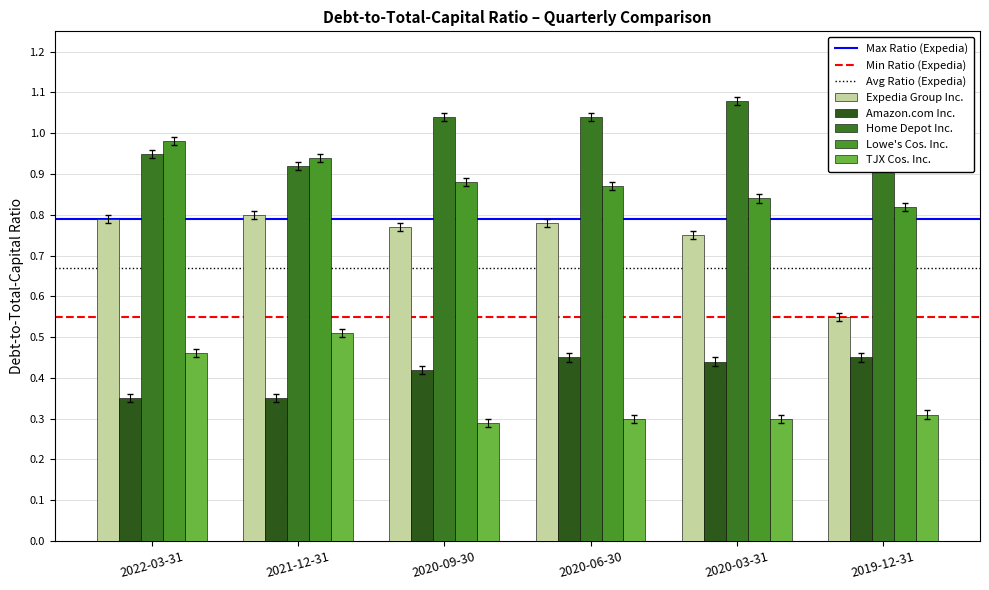

What is the label of the 5th bar from the left?

2020-03-31